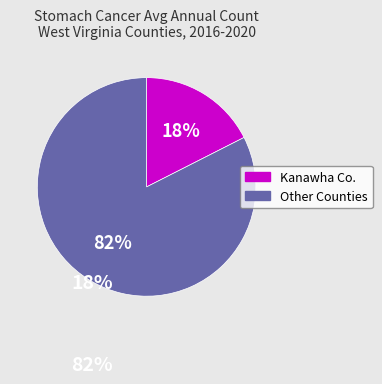

Is there any slice that represents more than half of the pie?

Yes